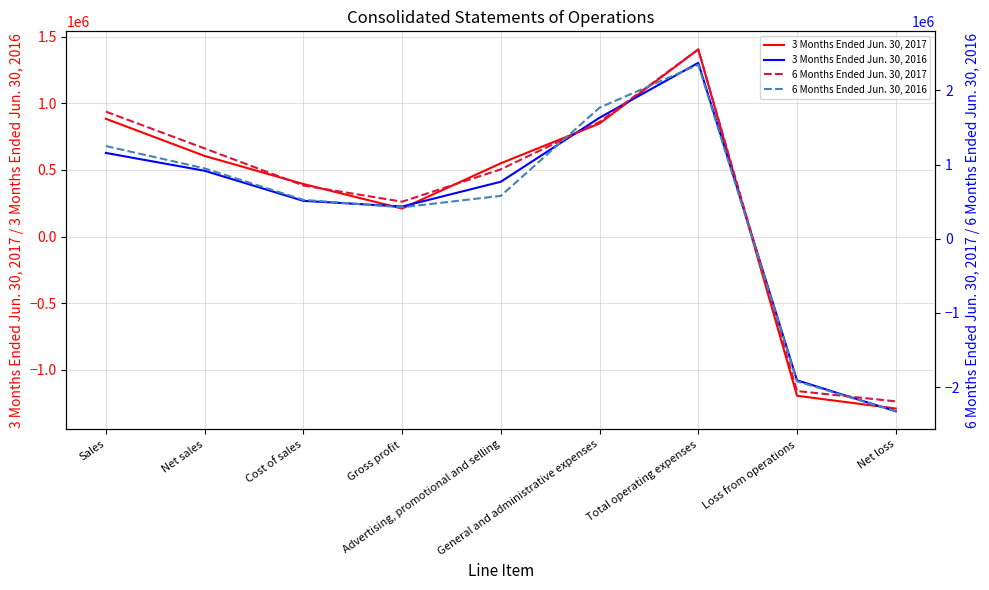

The 3 Months Ended Jun. 30, 2017 series shows 605030 at Net sales. True or false?

True